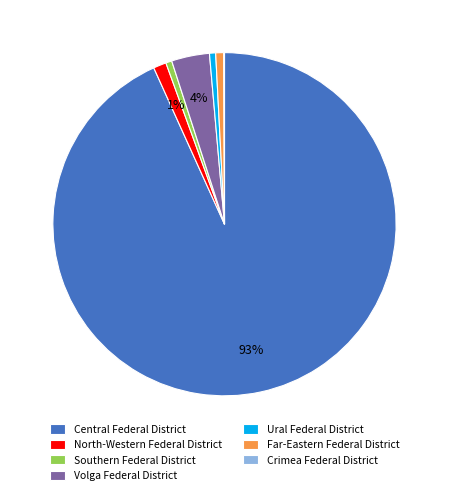

True or false: Ural Federal District accounts for 11% of the total.

False